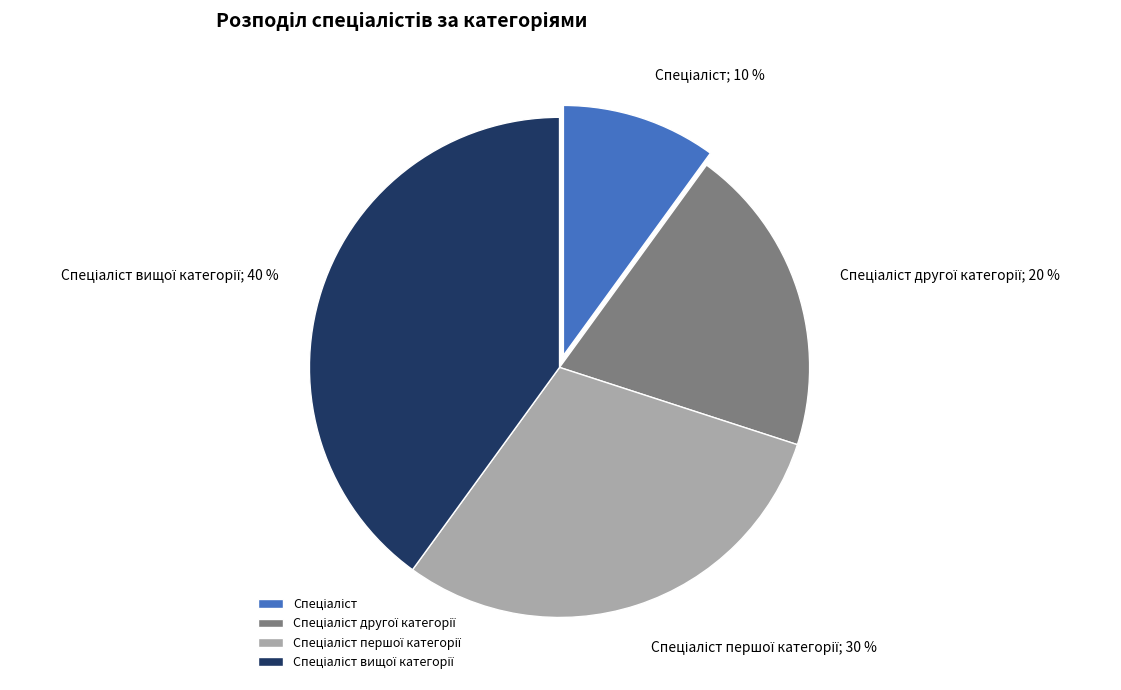

To the nearest percent, what is the difference between the largest and smallest slice percentages?

30%